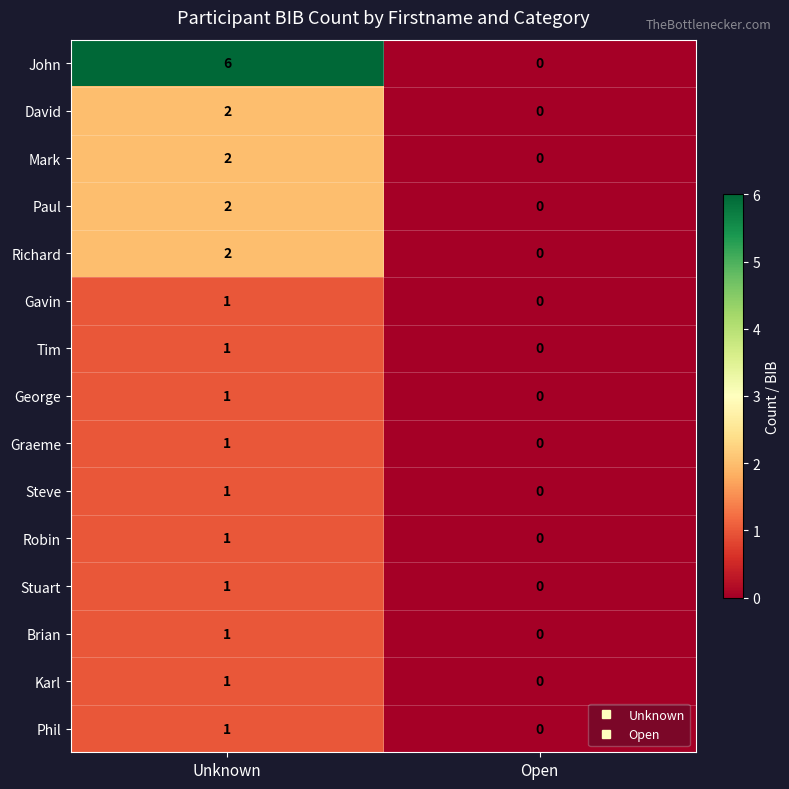

What is the total value across all series at Unknown?

24